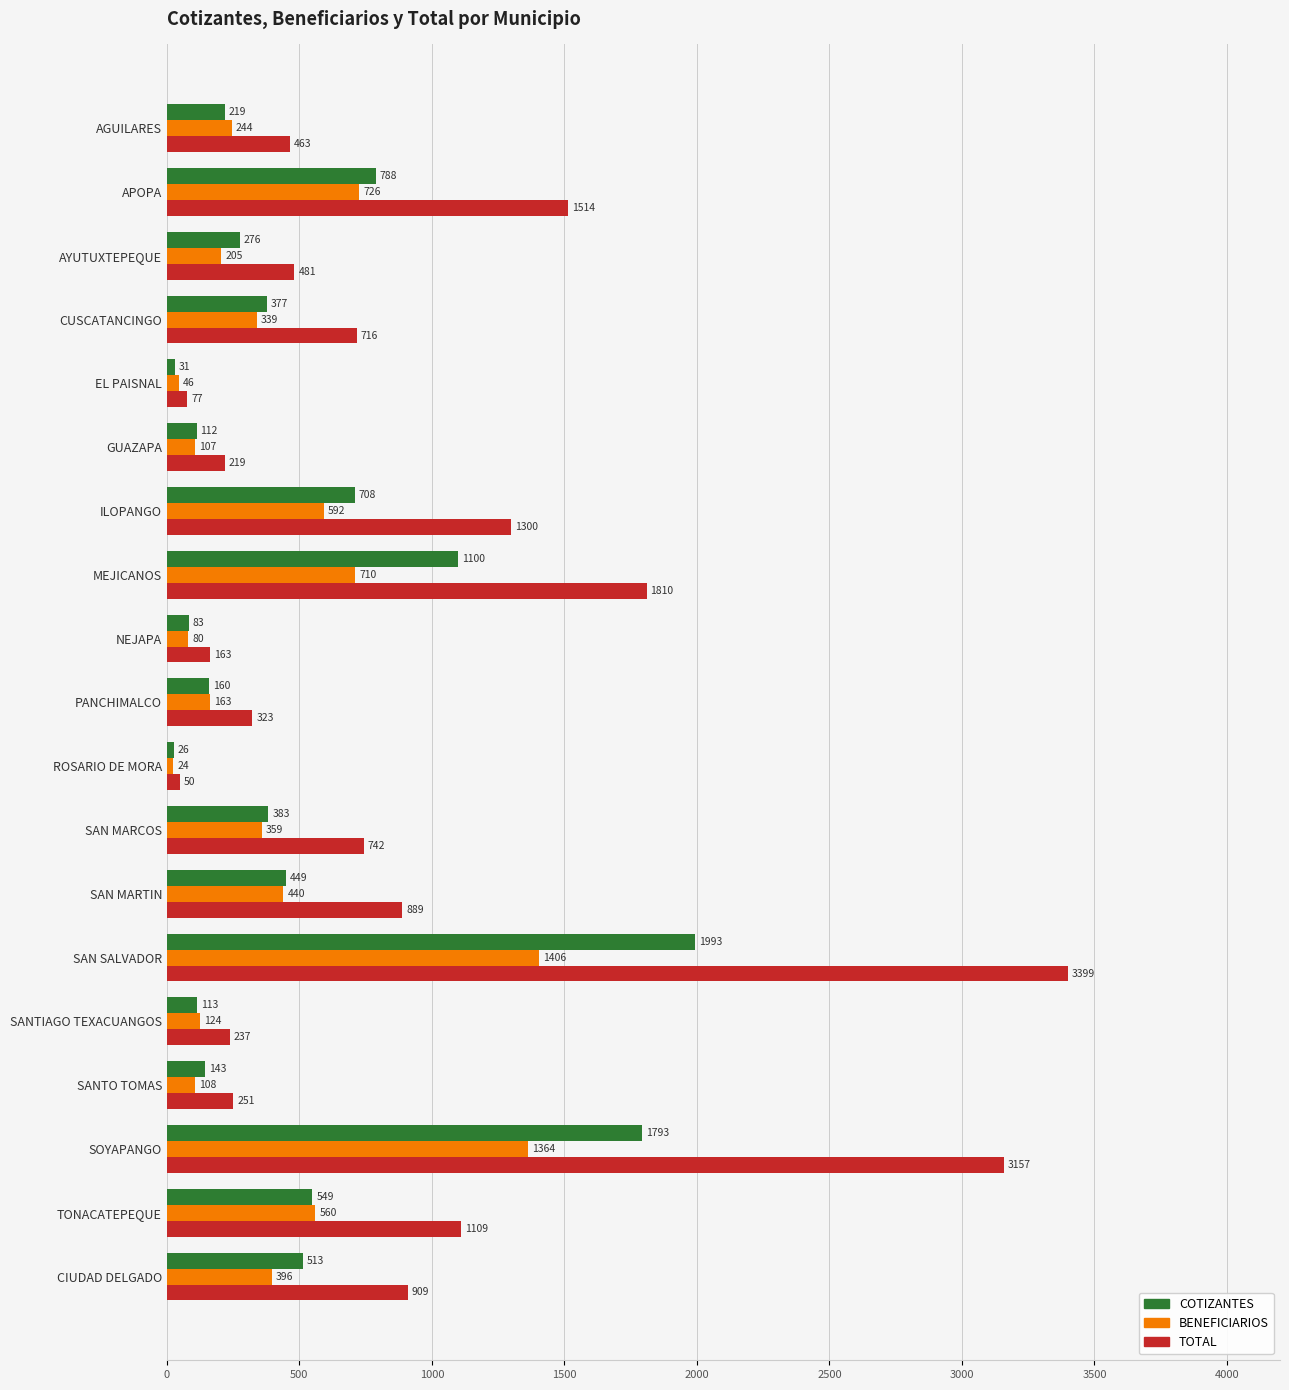

Where is COTIZANTES nearest to the value 1009?

MEJICANOS